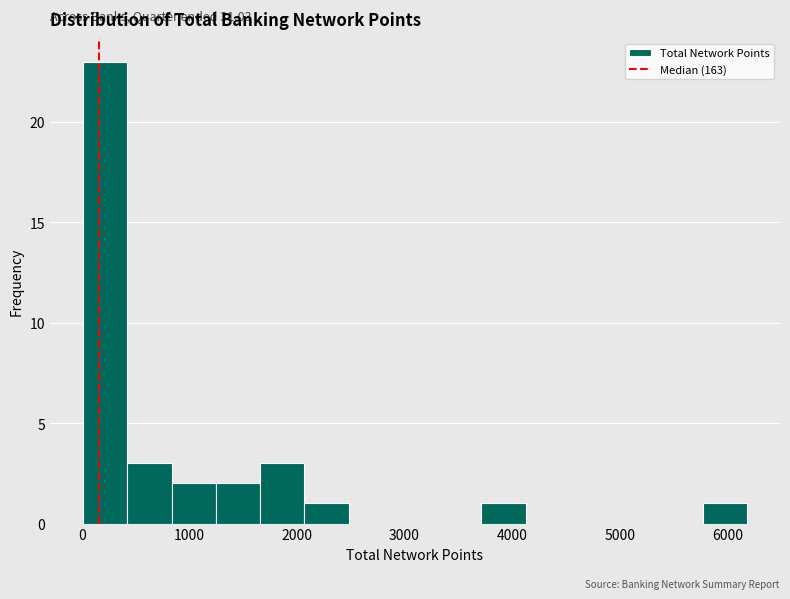

Which range on the x-axis has the tallest bar?

0 to 400